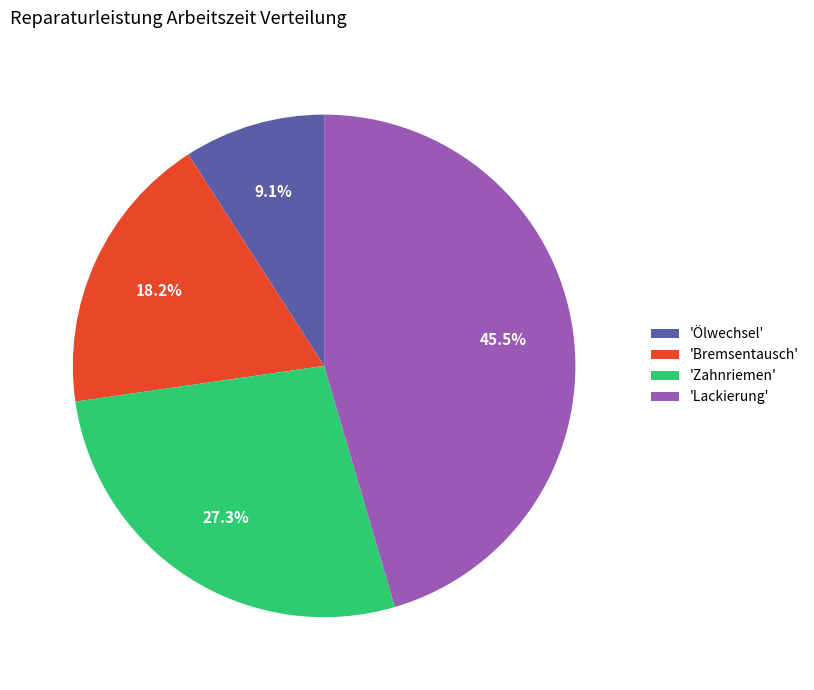

To the nearest percent, what is the difference between the largest and smallest slice percentages?

36%